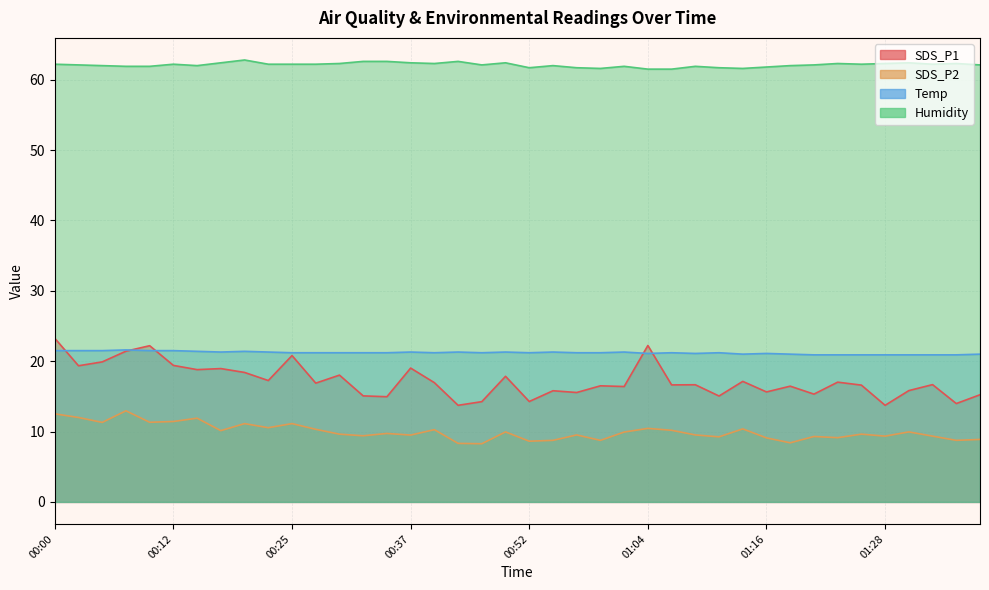

The Humidity series shows 109.3 at 01:06. True or false?

False